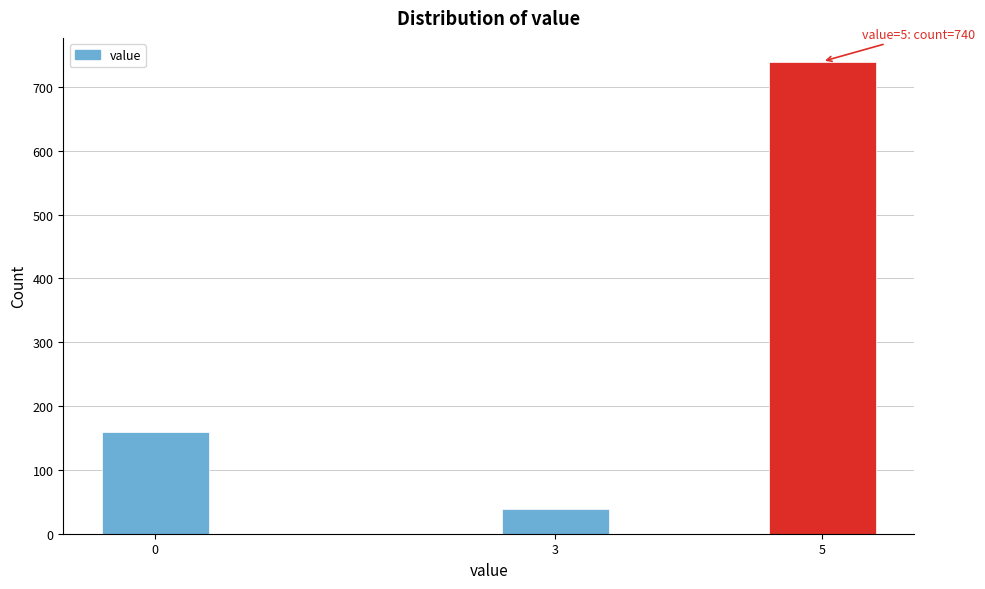

Reading left to right, list all the values displayed in this chart.

0=159	3=38	5=740